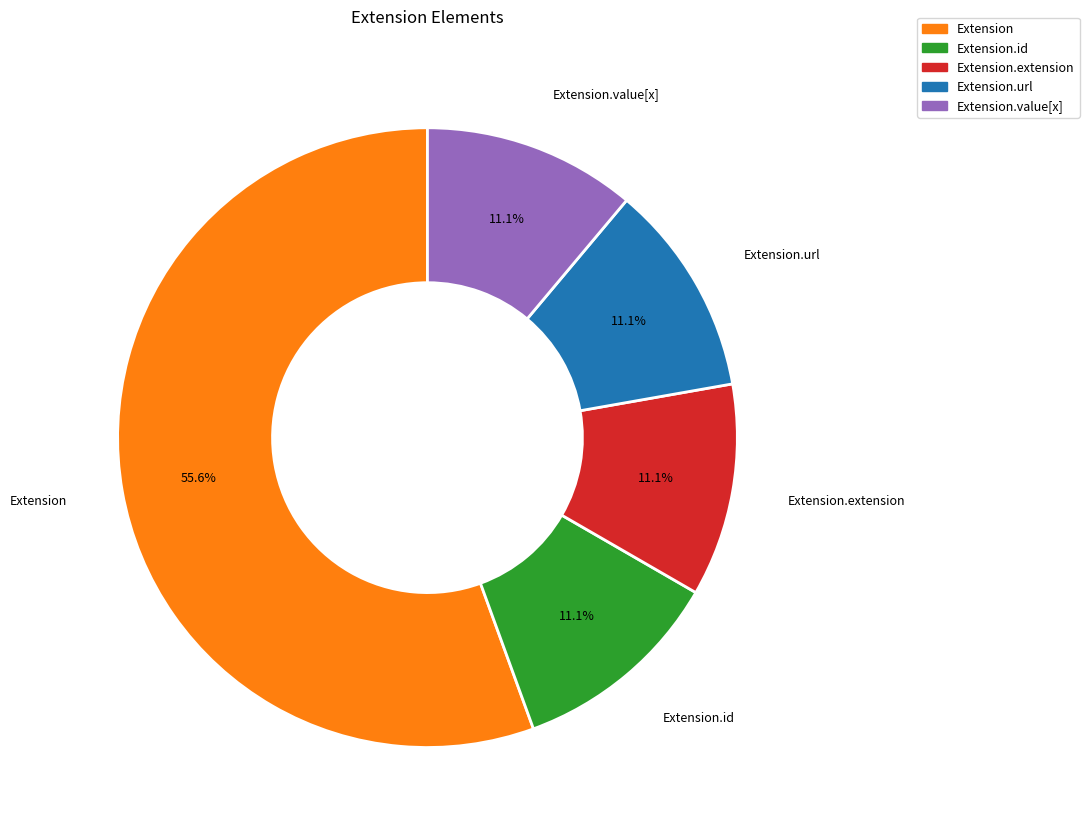

Is there any slice that represents more than half of the pie?

Yes